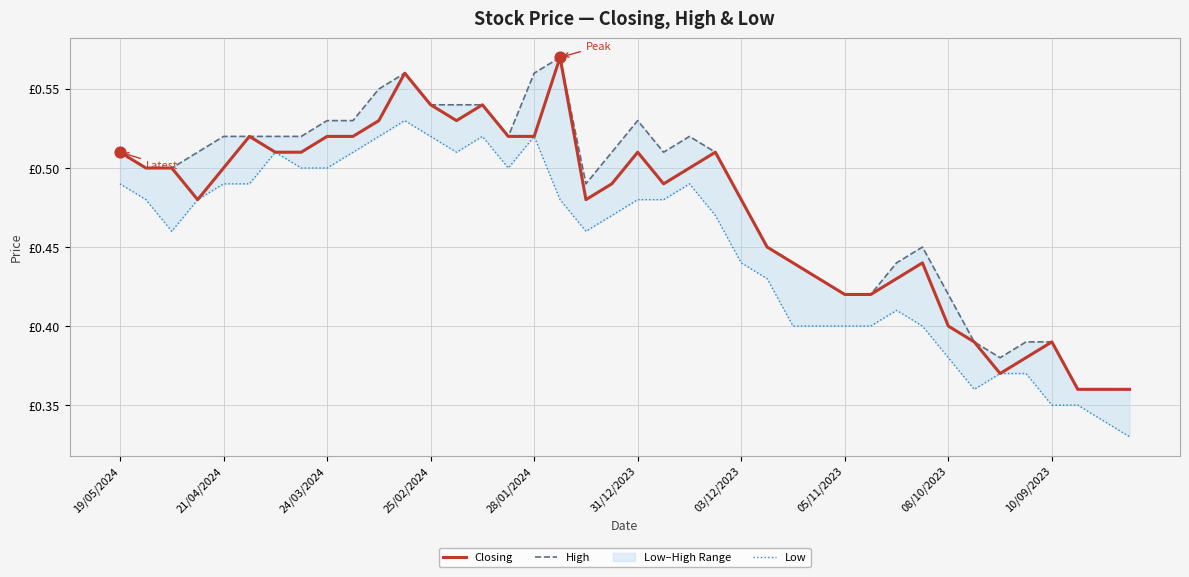

Is the value of Closing at 10/09/2023 greater than the value of Low at 38?

Yes